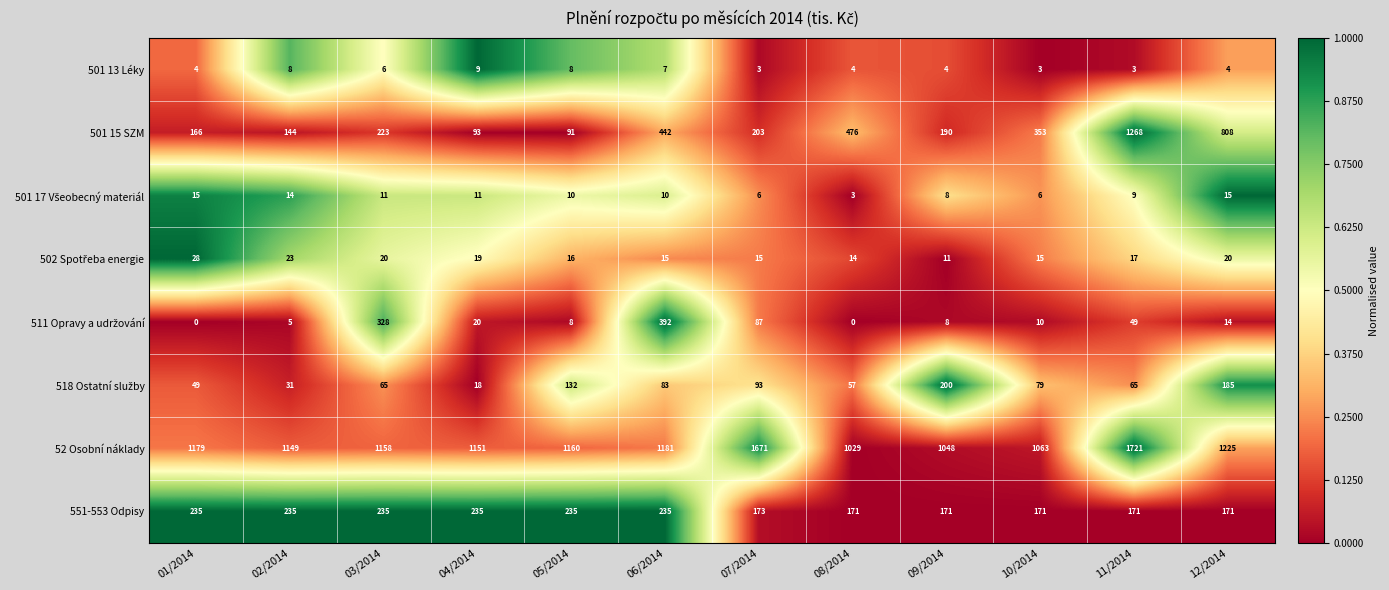

How many distinct data groups are displayed?

8